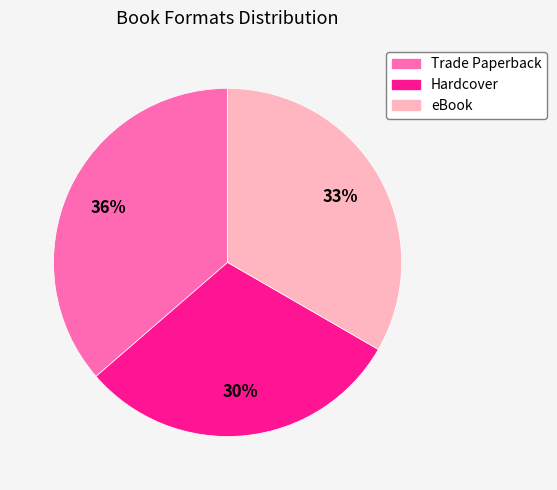

Between eBook and Trade Paperback, which is larger?

Trade Paperback